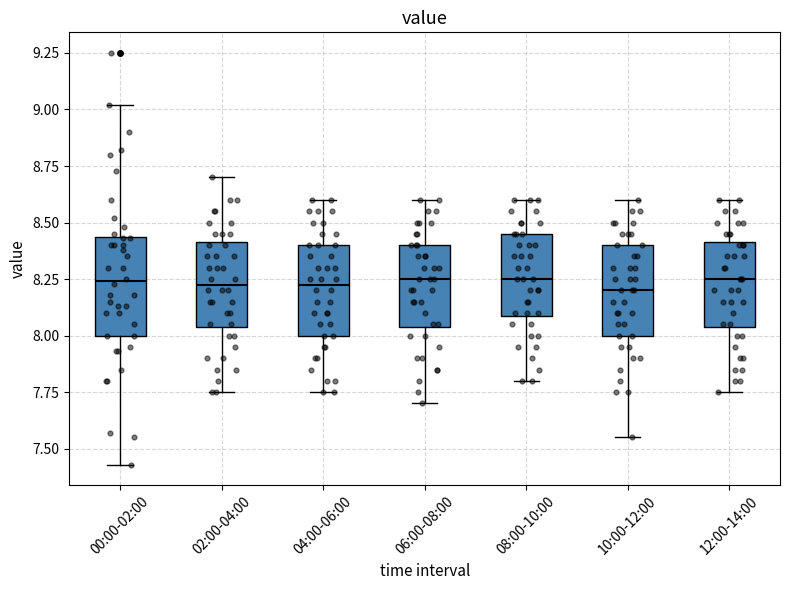

Reading left to right, read every box against the y-axis: the position of its median line, the range the box covers, and the ends of its whiskers. The values are not printed on the chart, so give them approximately, as read against the axis.

00:00-02:00: median 8.25, box 8.00 to 8.45, whiskers 7.45 to 9.00
02:00-04:00: median 8.25, box 8.05 to 8.40, whiskers 7.75 to 8.70
04:00-06:00: median 8.25, box 8.00 to 8.40, whiskers 7.75 to 8.60
06:00-08:00: median 8.25, box 8.05 to 8.40, whiskers 7.70 to 8.60
08:00-10:00: median 8.25, box 8.10 to 8.45, whiskers 7.80 to 8.60
10:00-12:00: median 8.20, box 8.00 to 8.40, whiskers 7.55 to 8.60
12:00-14:00: median 8.25, box 8.05 to 8.40, whiskers 7.75 to 8.60